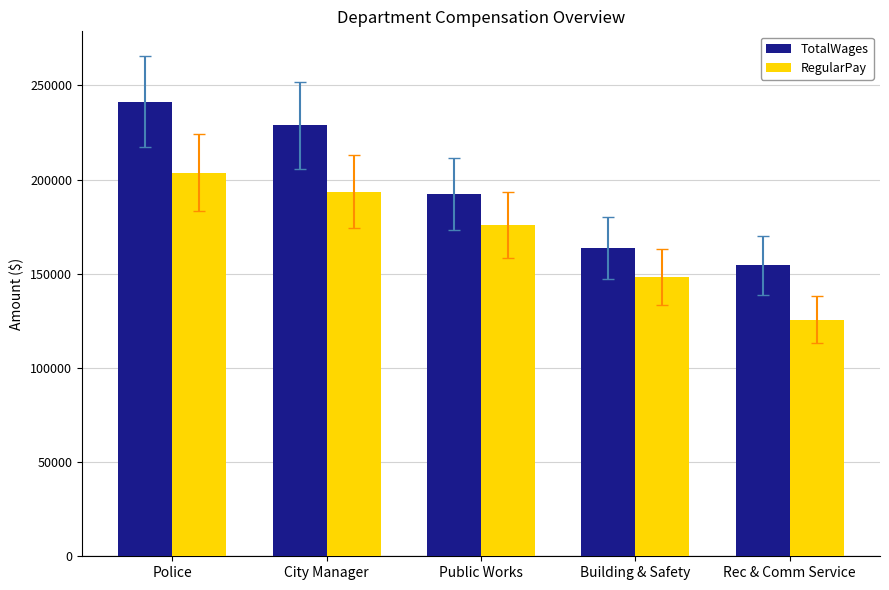

Reading left to right, what are all the values shown in this chart?

TotalWages: 241332	228782	192219	163782	154404
RegularPay: 203748	193660	175855	148116	125718